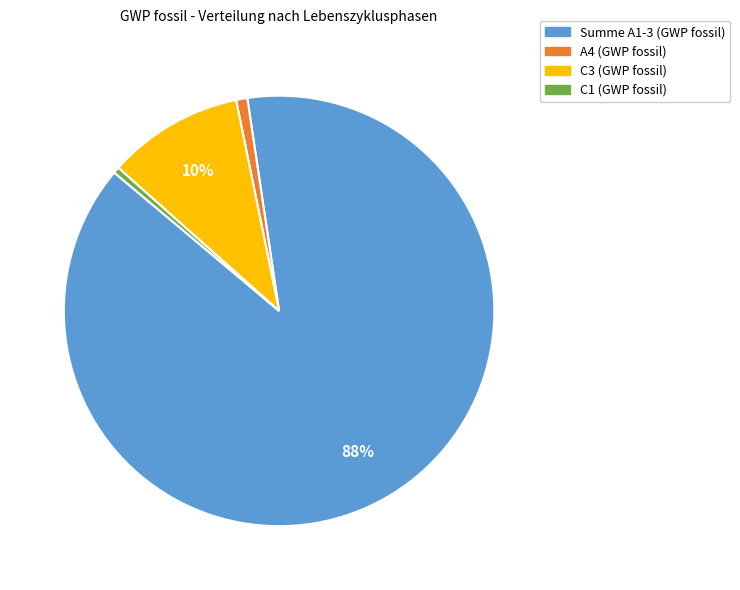

Combined, do A4 (GWP fossil) and C3 (GWP fossil) account for over 50%?

No